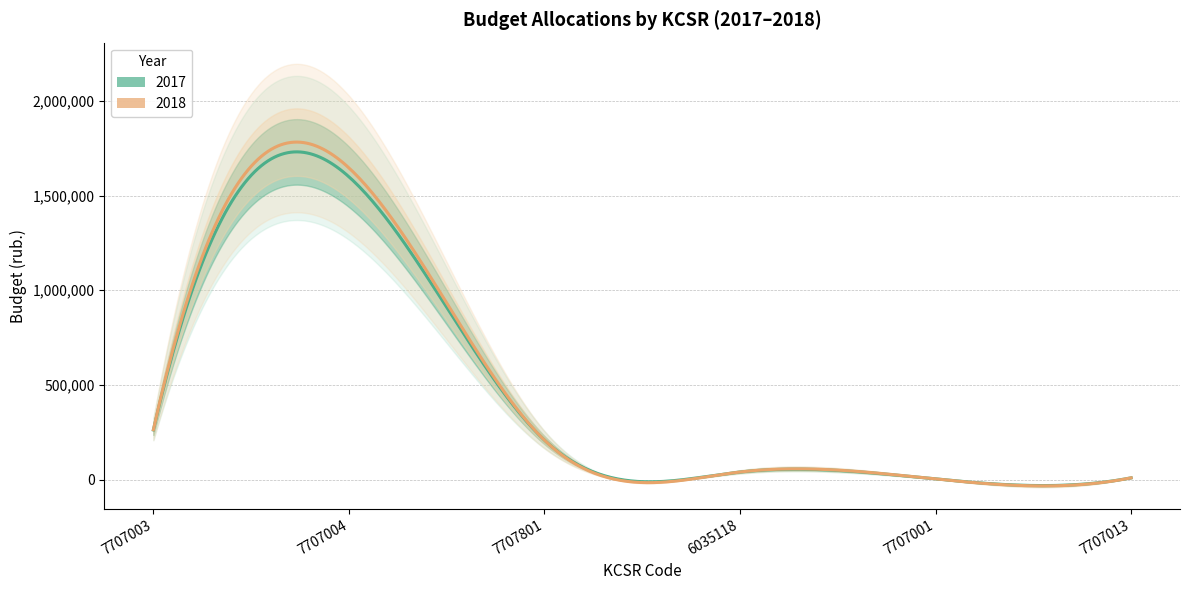

The value of 2018 at 7707003 is 70805. True or false?

False